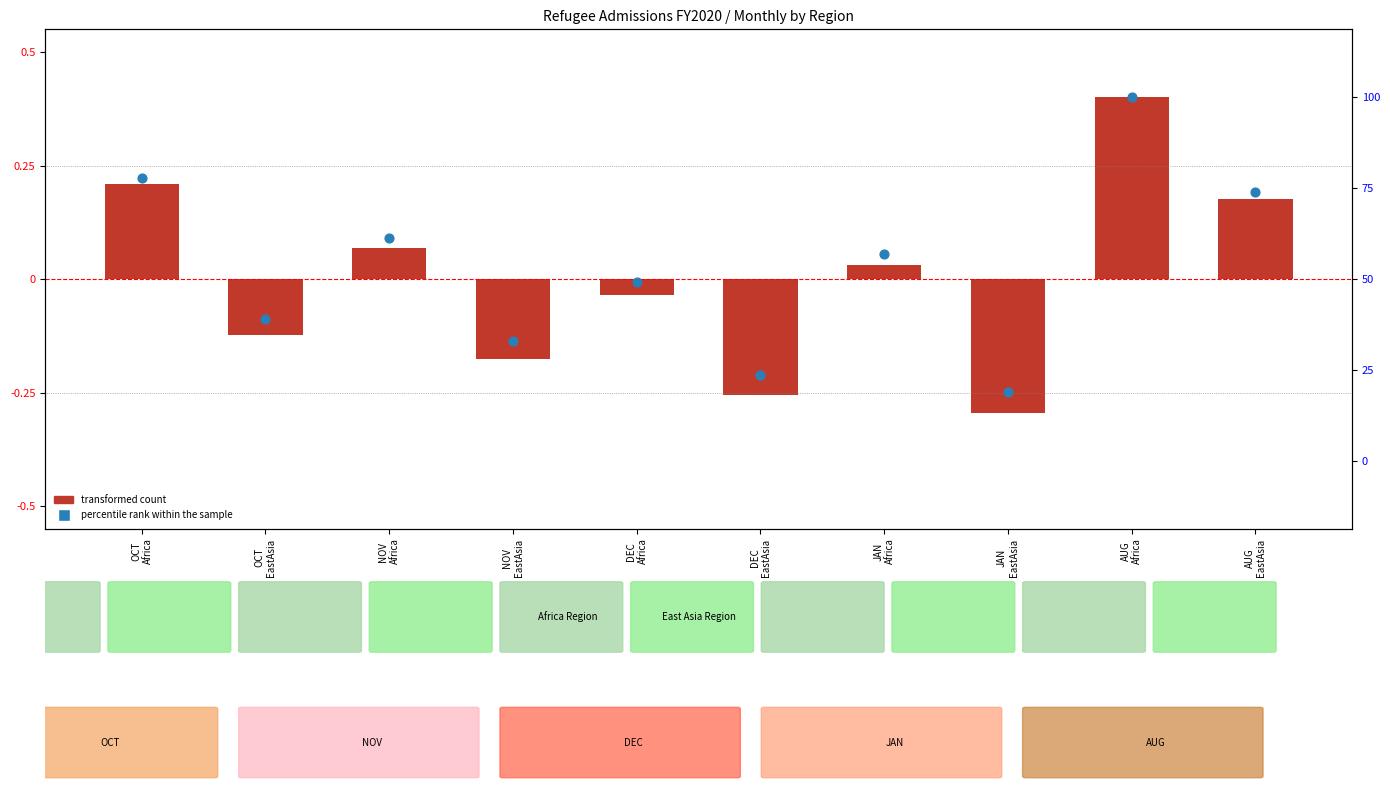

What are all the series names shown in the legend?

transformed count, percentile rank within the sample